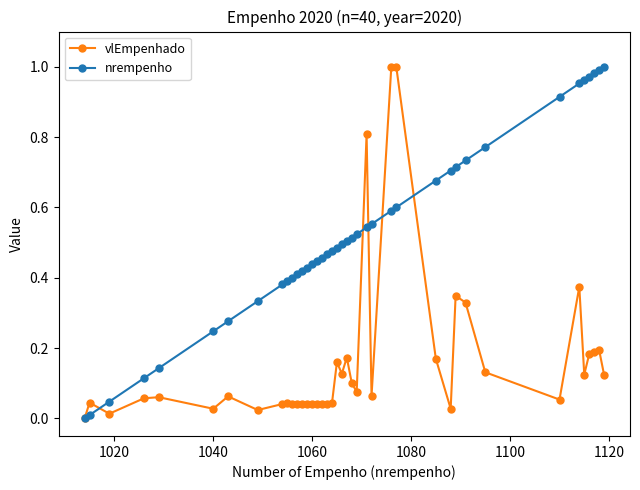

True or false: vlEmpenhado and nrempenho intersect in this chart.

True